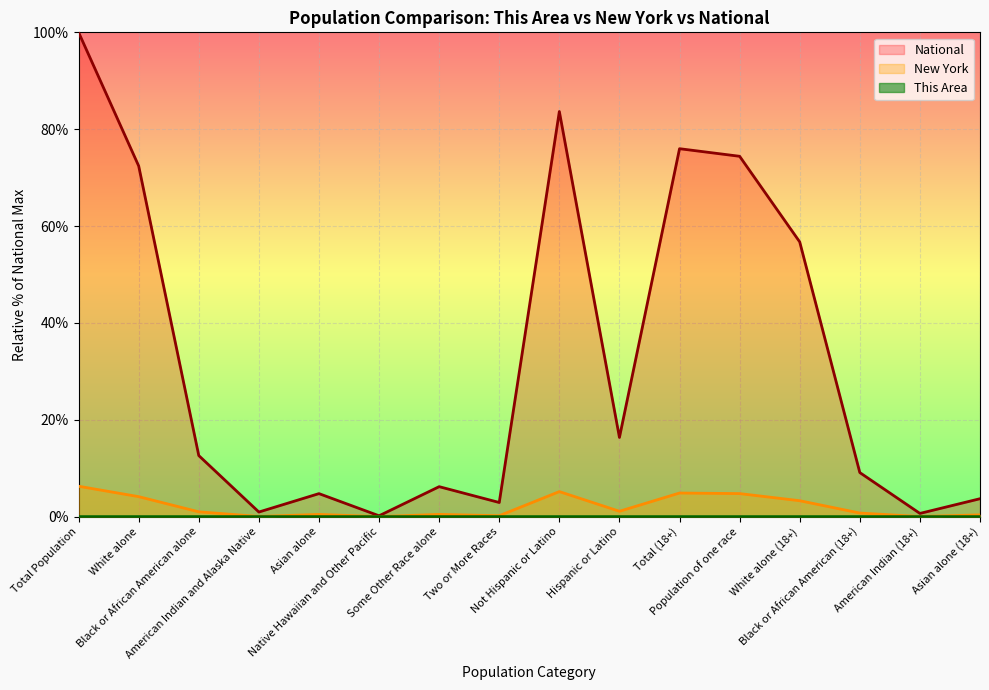

Reading left to right, what are all the values shown in this chart?

This Area: 0.0	0.0	0.0	0.0	0.0	0.0	0.0	0.0	0.0	0.0	0.0	0.0	0.0	0.0	0.0	0.0
New York: 6.3	4.1	1.0	0.0	0.5	0.0	0.5	0.2	5.2	1.1	4.9	4.8	3.3	0.7	0.0	0.4
National: 100.0	72.4	12.6	0.9	4.8	0.2	6.2	2.9	83.7	16.3	76.0	74.4	56.7	9.1	0.7	3.7